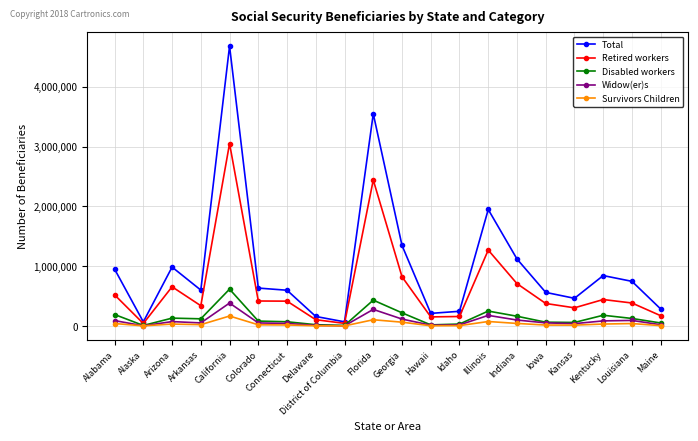

What is the maximum value shown in the chart?

4678517